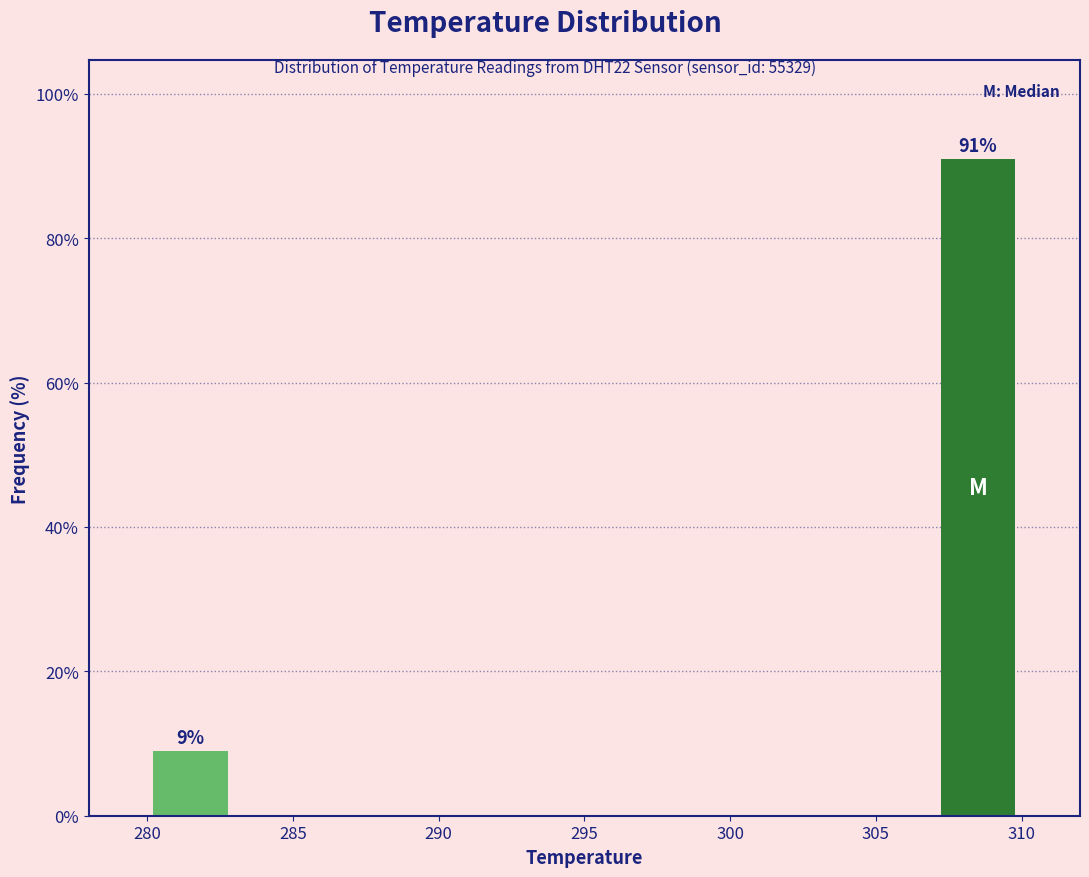

Over which range of the x-axis is the bar tallest?

307 to 310